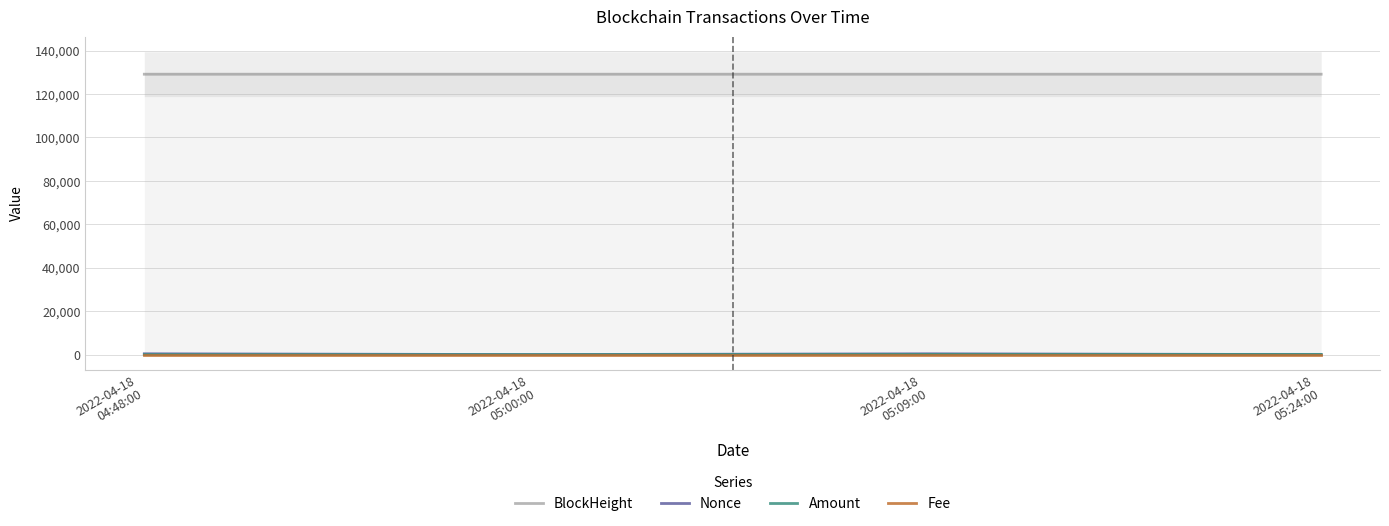

Reading left to right, what are all the values shown in this chart?

BlockHeight: 129121.0	129125.0	129126.0	129130.0
Nonce: 375.0	0.0	367.0	1.0
Amount: 4.6	3.5	96.2	96.2
Fee: 0.0	0.1	0.0	0.1